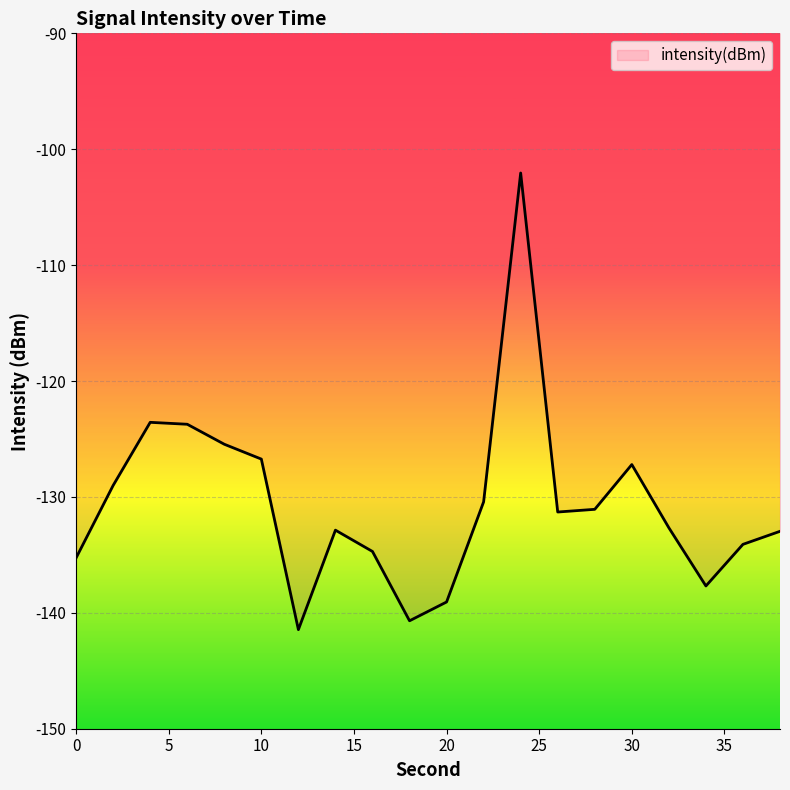

What is the difference between the maximum and minimum values?

39.4